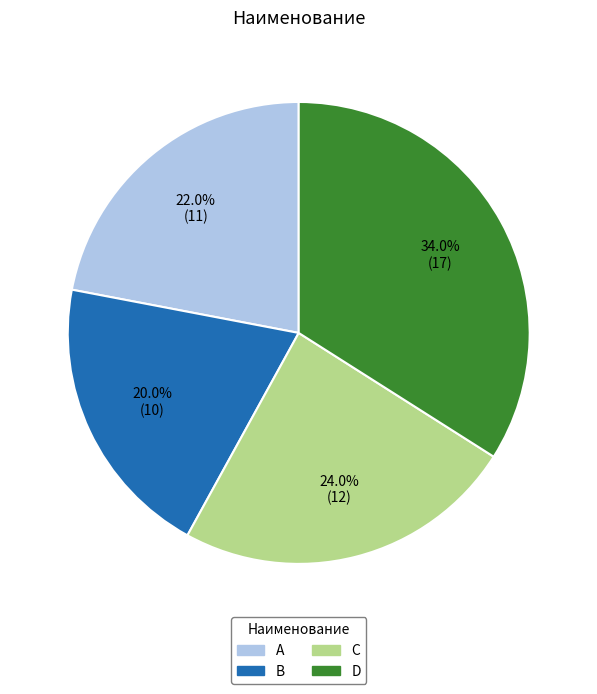

Does A account for over 50% of the chart?

No